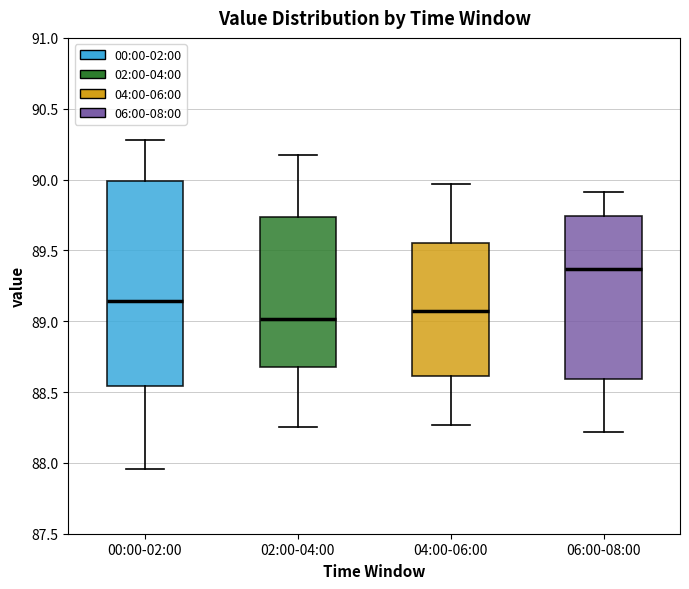

Which box has the lowest median line?

02:00-04:00